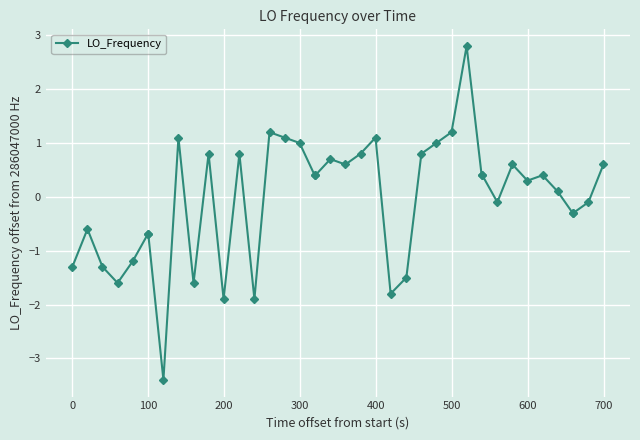

What is the minimum value shown in the chart?

-3.4